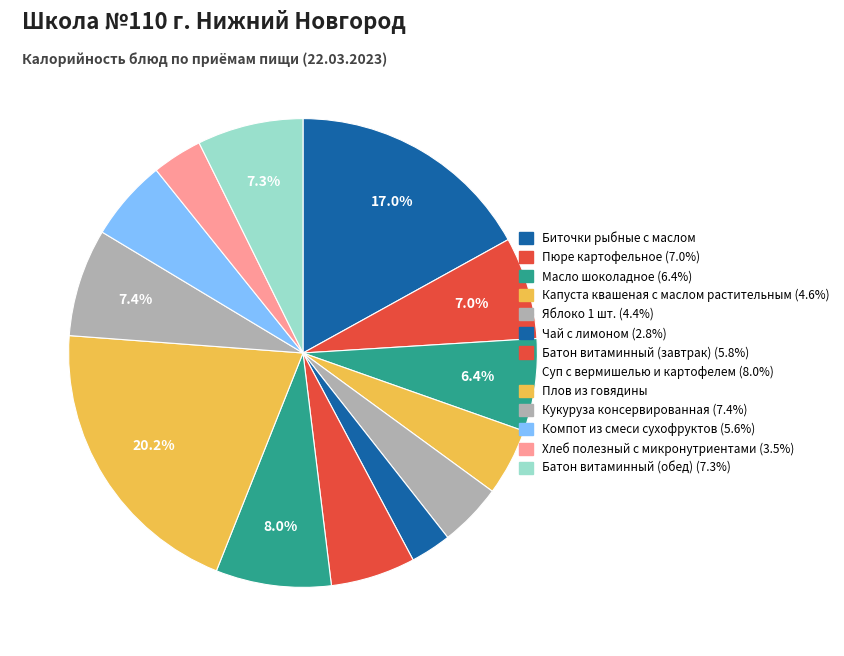

Count the number of slices in the pie.

13